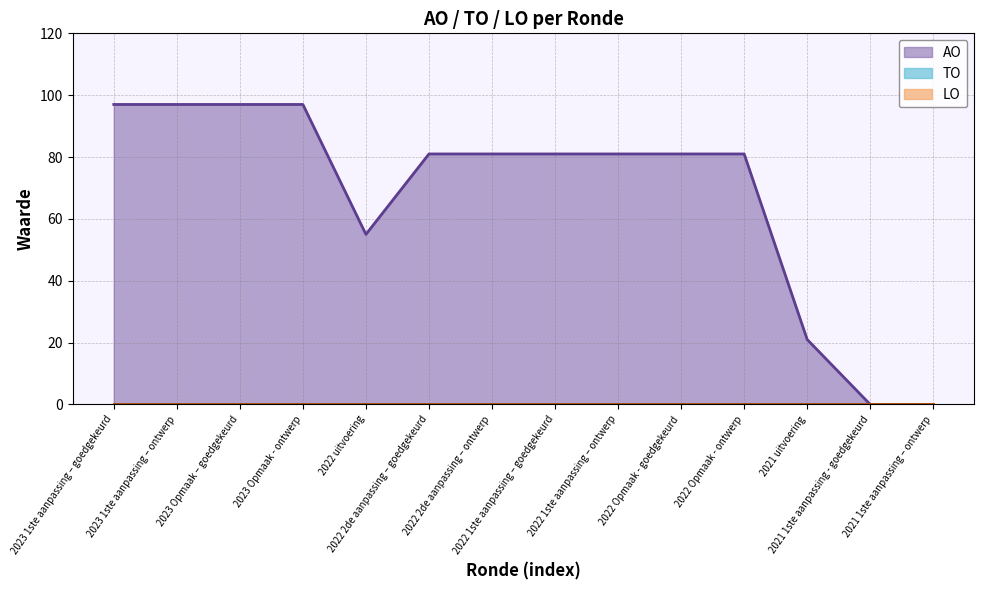

Which series has the largest total across all categories?

AO